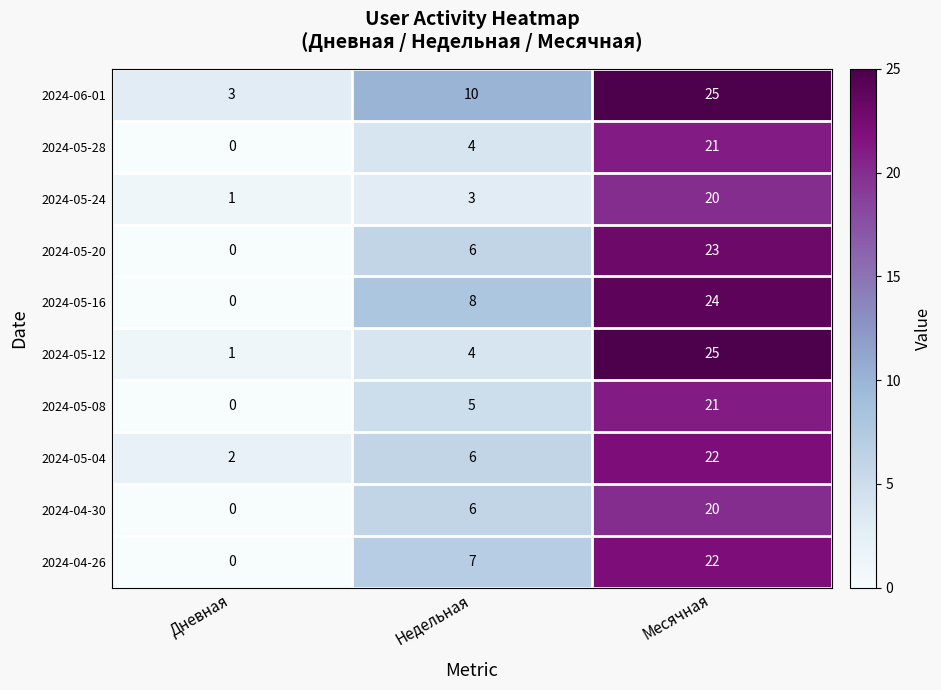

Is the value of 2024-05-24 at Дневная greater than the value of 2024-05-16 at Недельная?

No